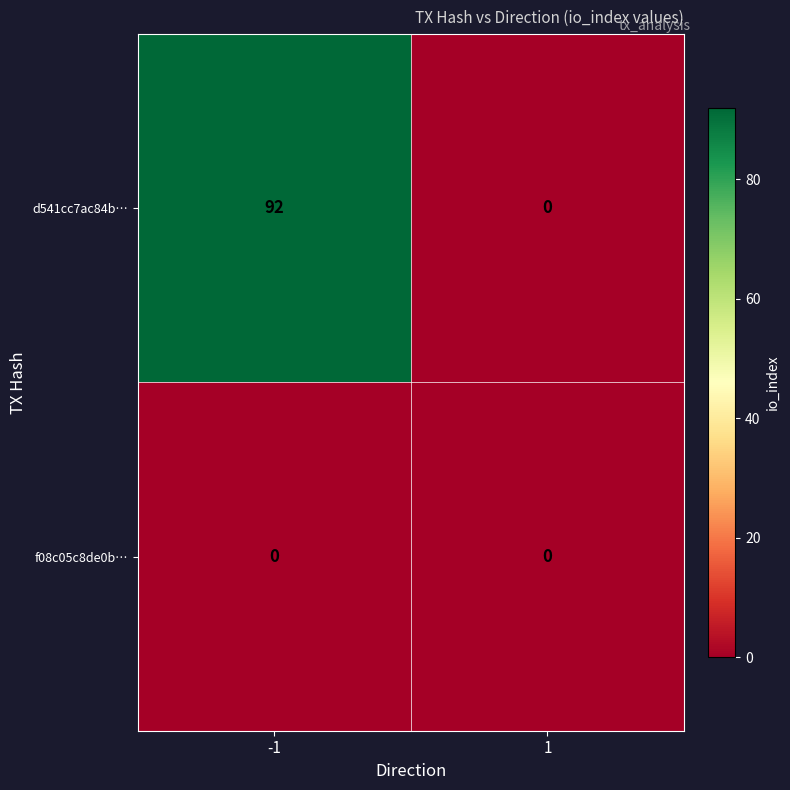

Which series has the largest range (max minus min)?

d541cc7ac84b…